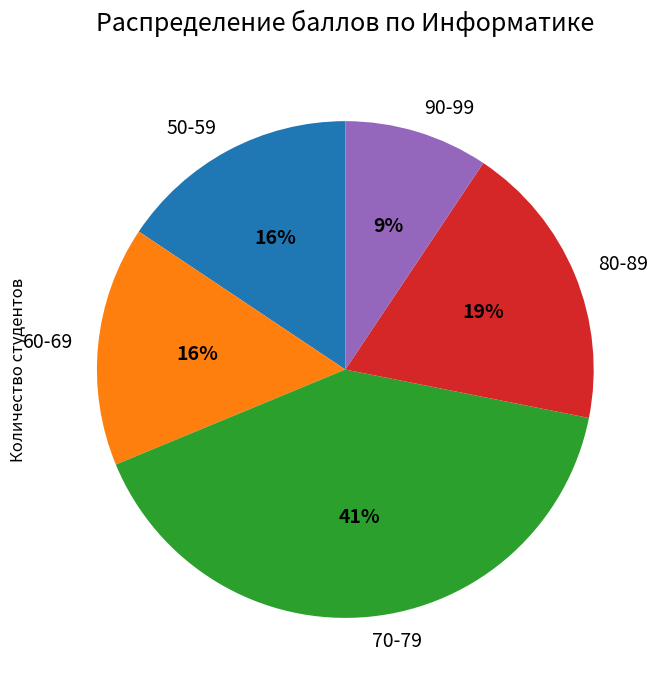

Which slice is the largest?

70-79